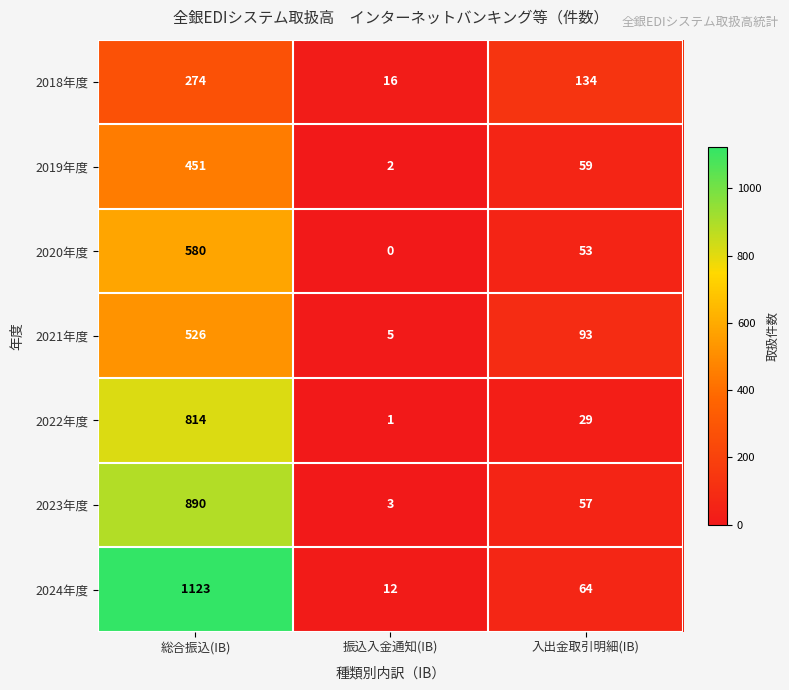

What is the average value of the 2021年度 series?

208